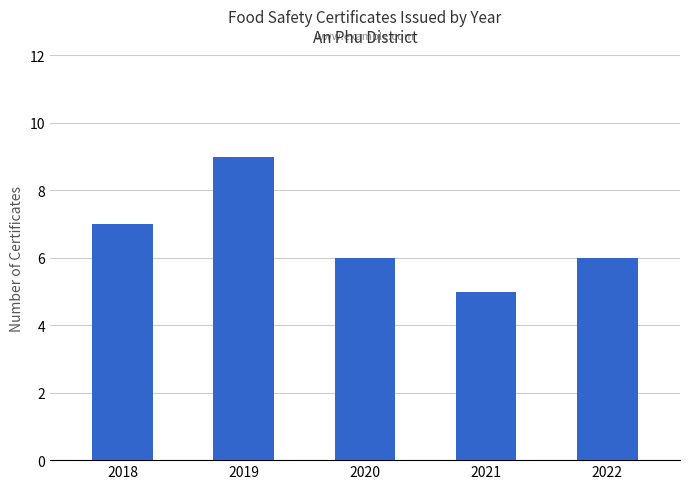

Which category has the lowest value across all series?

2021